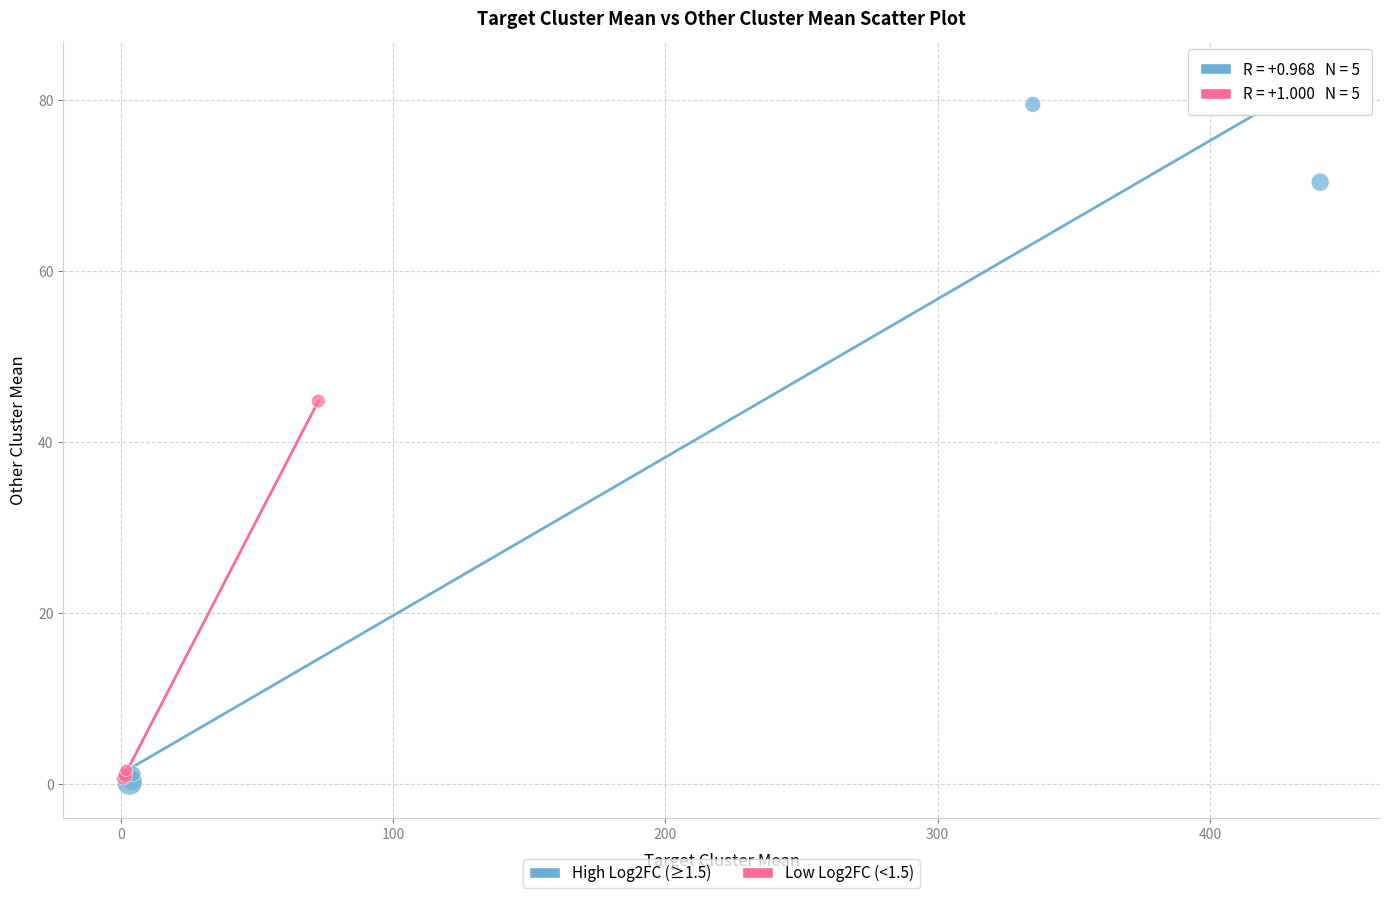

Which series reaches the maximum Y coordinate?

High Log2FC (≥1.5)